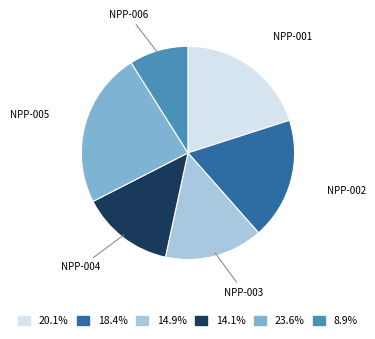

Count the number of slices in the pie.

6